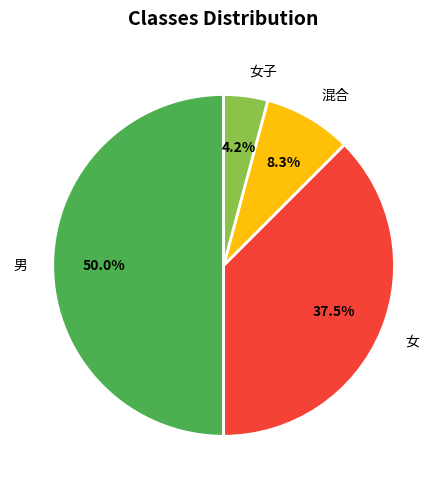

What is the largest slice in the pie chart?

男